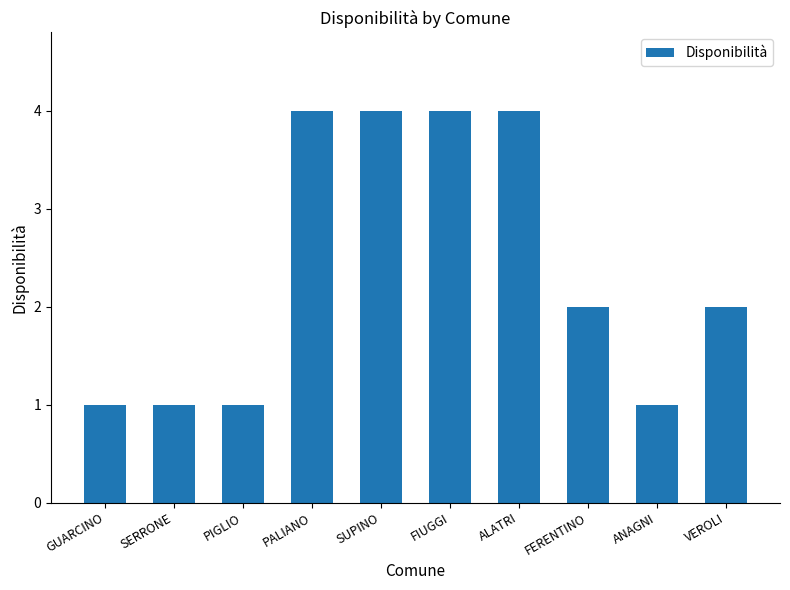

What is the change in value from FIUGGI to VEROLI?

-2